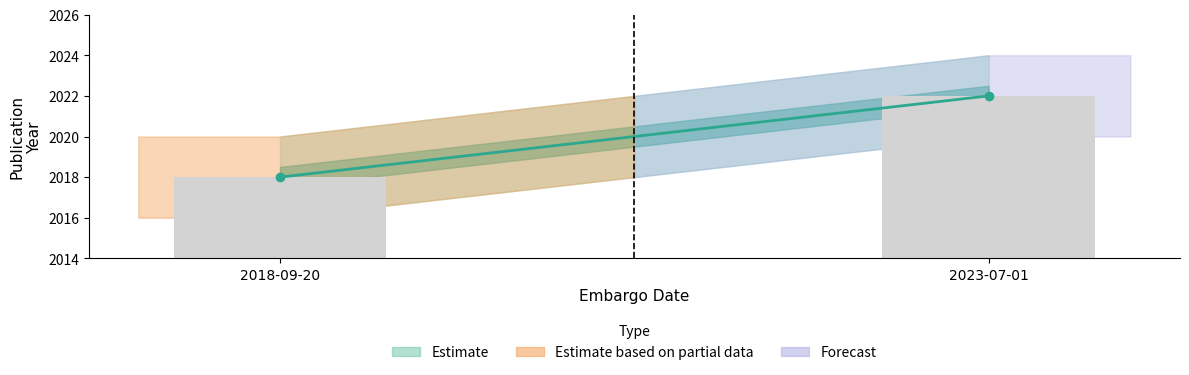

At which category does the chart reach its peak across all series?

2023-07-01